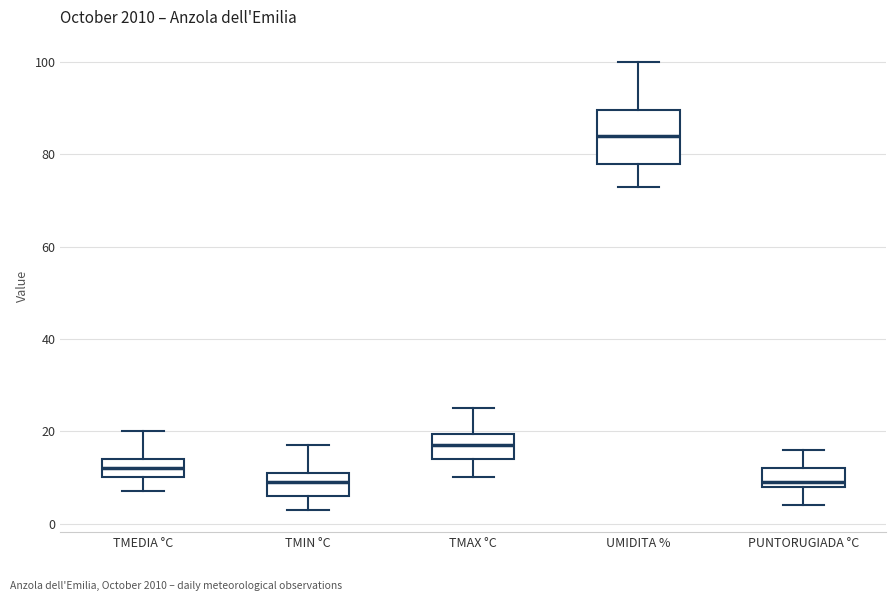

Where does the lower whisker of the box for TMIN °C end on the y-axis? The values are not printed on the chart, so give them approximately, as read against the axis.

4